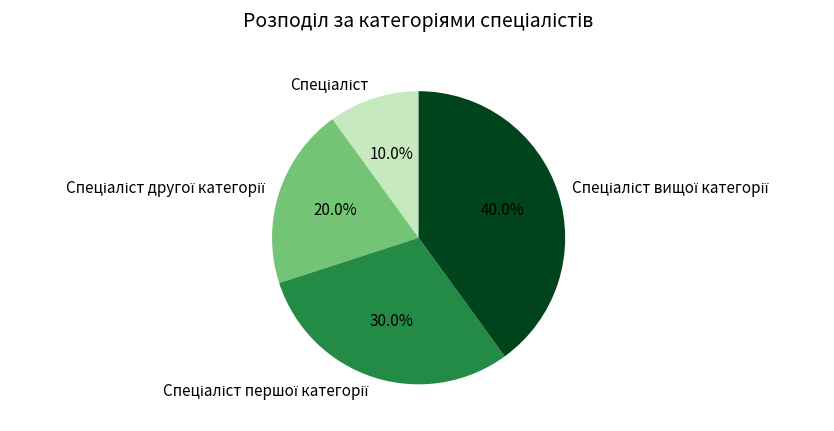

Is there any slice that represents more than half of the pie?

No